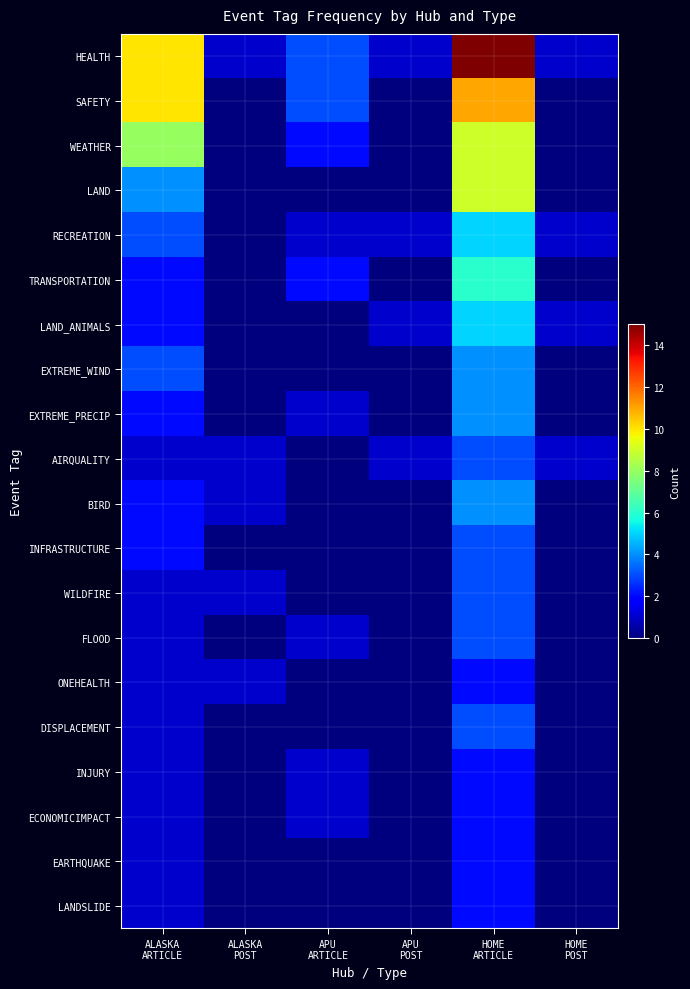

Which series has the largest total across all categories?

HEALTH